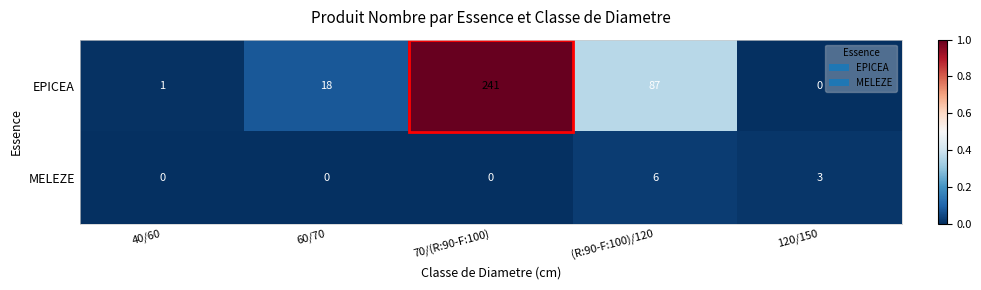

What is the total value across all series at 60/70?

18